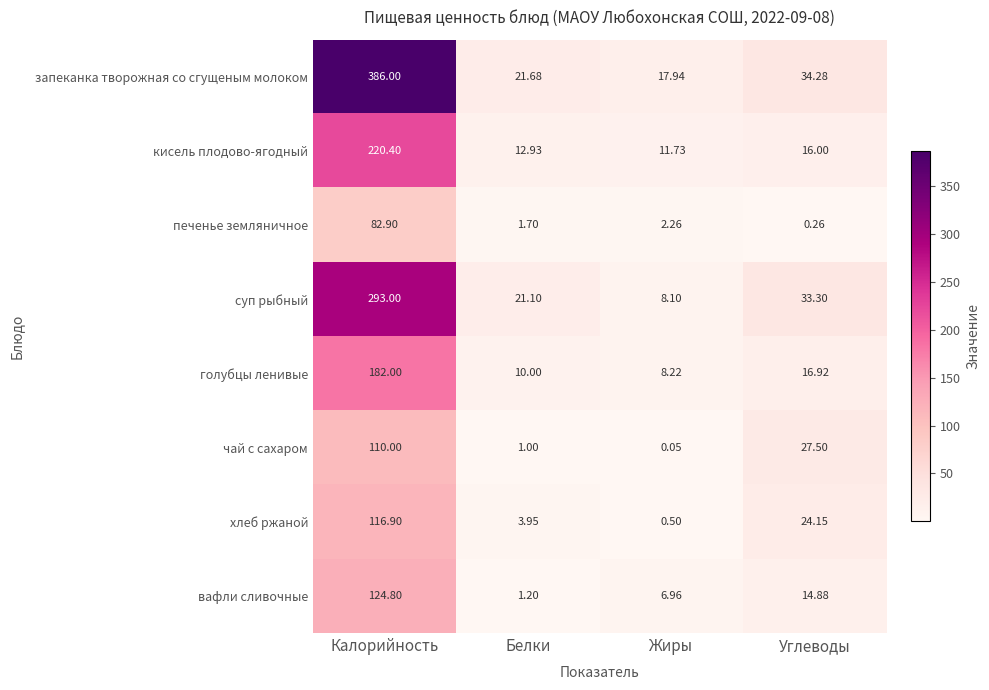

Where is печенье земляничное nearest to the value 41?

Жиры